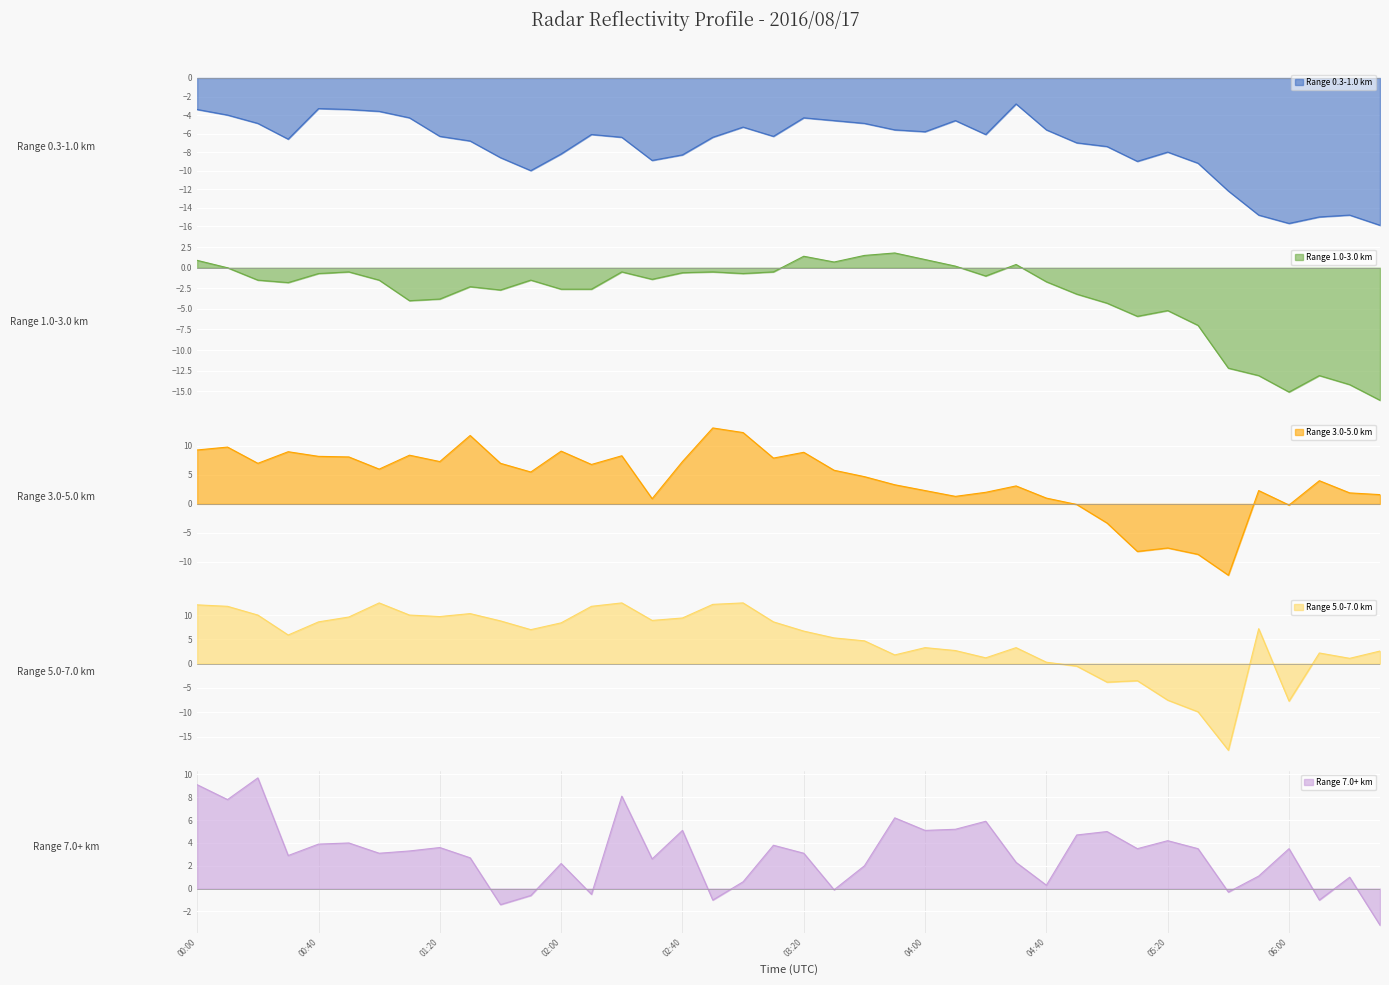

What is the minimum value shown in the chart?

-17.8